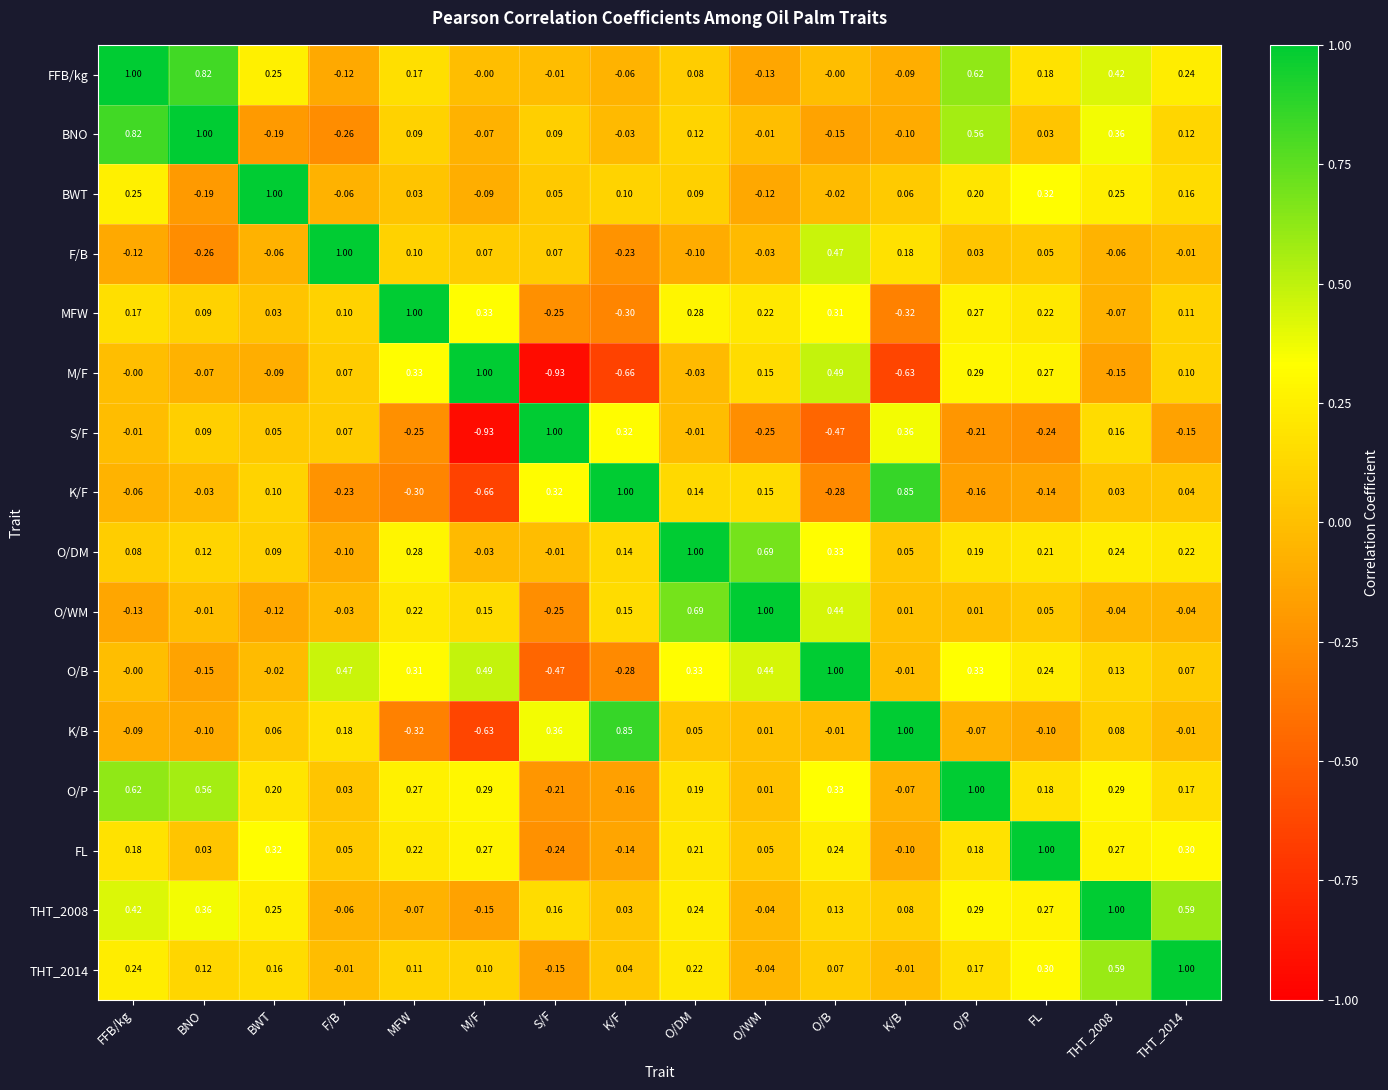

At which label does S/F reach its minimum?

M/F